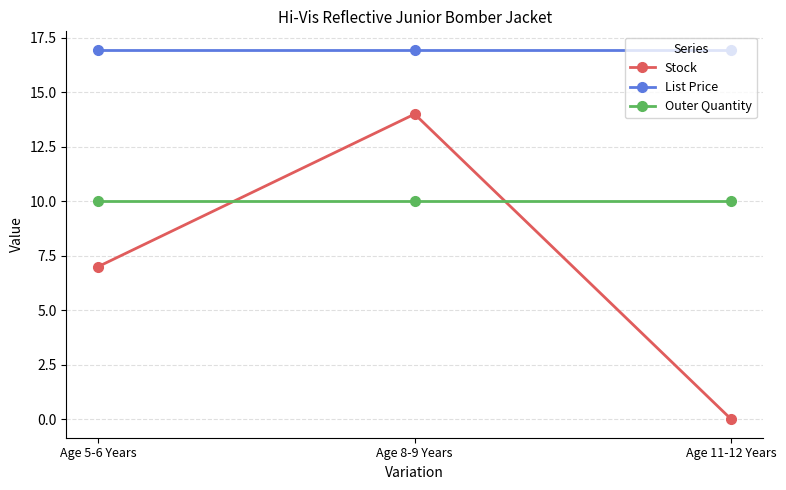

At which category is the sum across all series the highest?

Age 8-9 Years